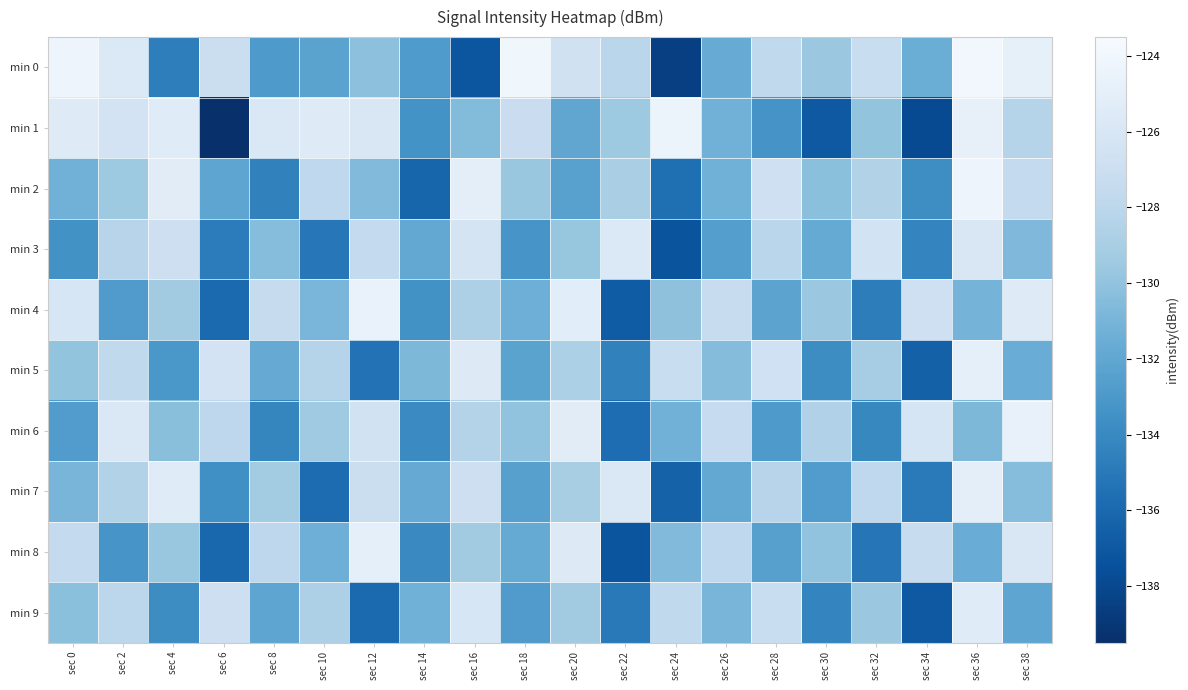

Which series has the largest range (max minus min)?

min 1